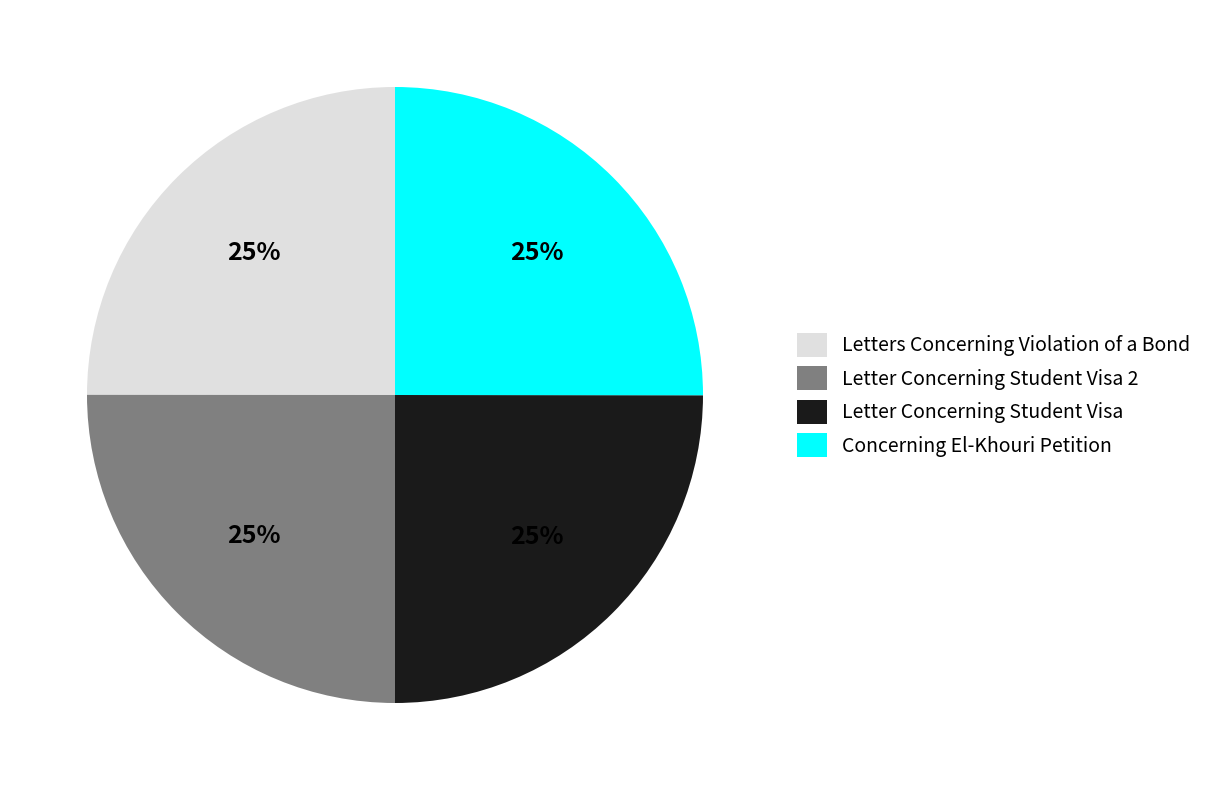

Count the number of slices in the pie.

4